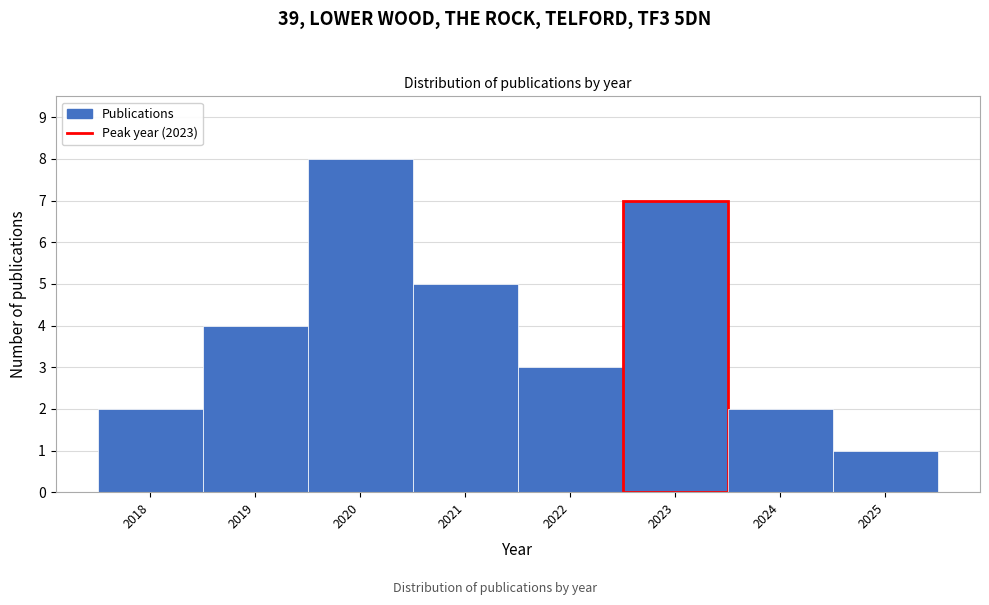

Reading left to right, list every bar in this chart as the range it spans on the x-axis followed by its height. The values are not printed on the chart, so give them approximately, as read against the axis.

2017.5 to 2018.5: 2
2018.5 to 2019.5: 4
2019.5 to 2020.5: 8
2020.5 to 2021.5: 5
2021.5 to 2022.5: 3
2022.5 to 2023.5: 7
2023.5 to 2024.5: 2
2024.5 to 2025.5: 1